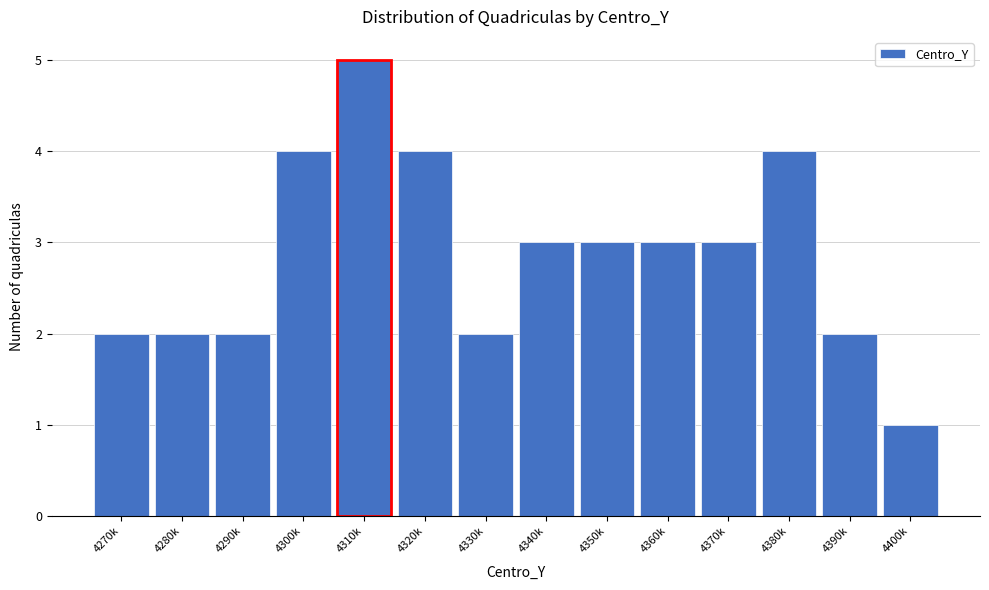

Reading left to right, list all the values displayed in this chart.

2	2	2	4	5	4	2	3	3	3	3	4	2	1